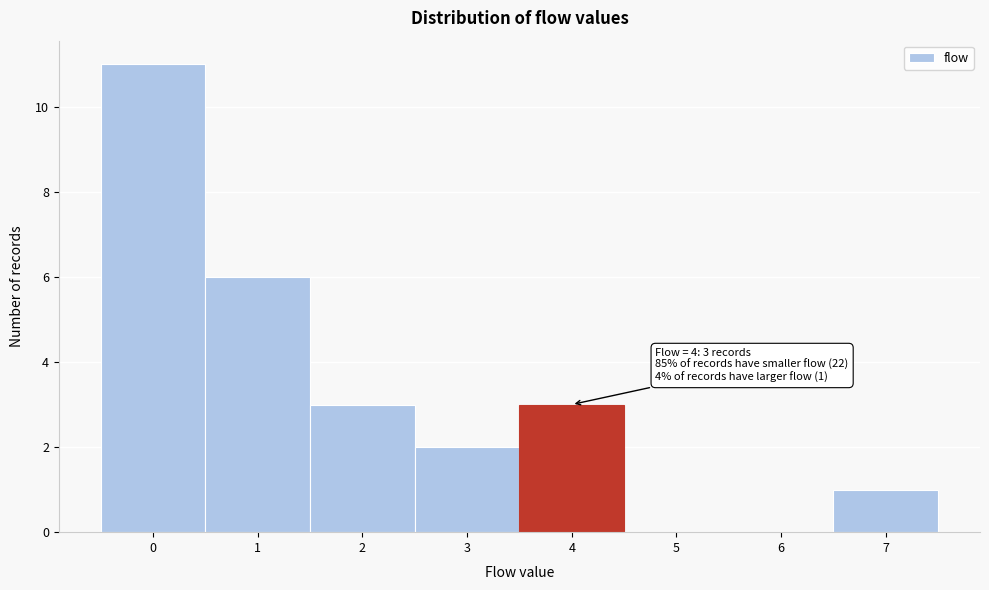

Over which range of the x-axis is the bar tallest?

-0.5 to 0.5